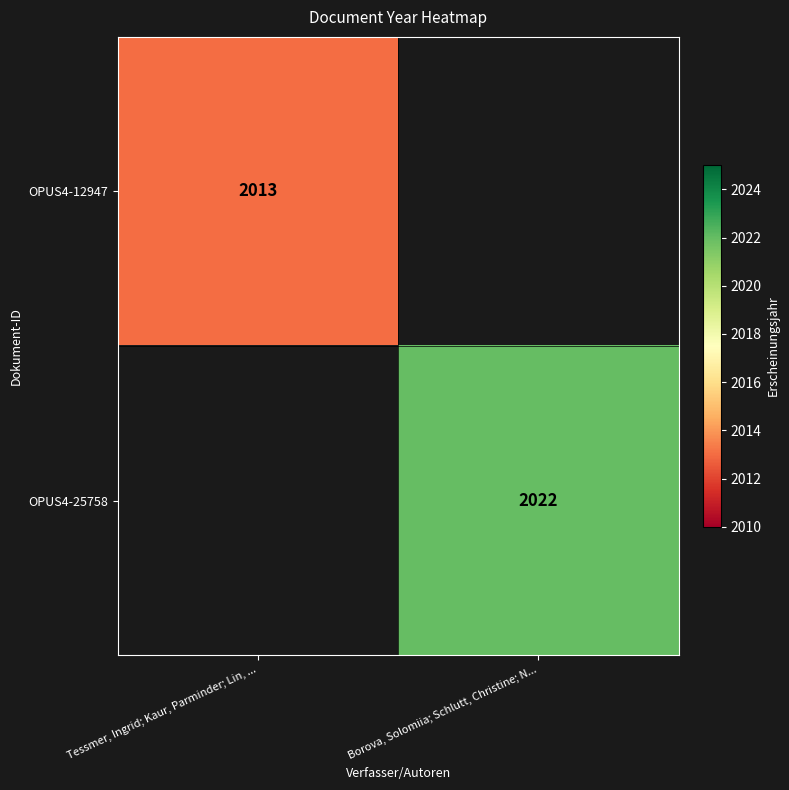

The OPUS4-25758 series shows 2022 at Borova, Solomiia; Schlutt, Christine; N.... True or false?

True